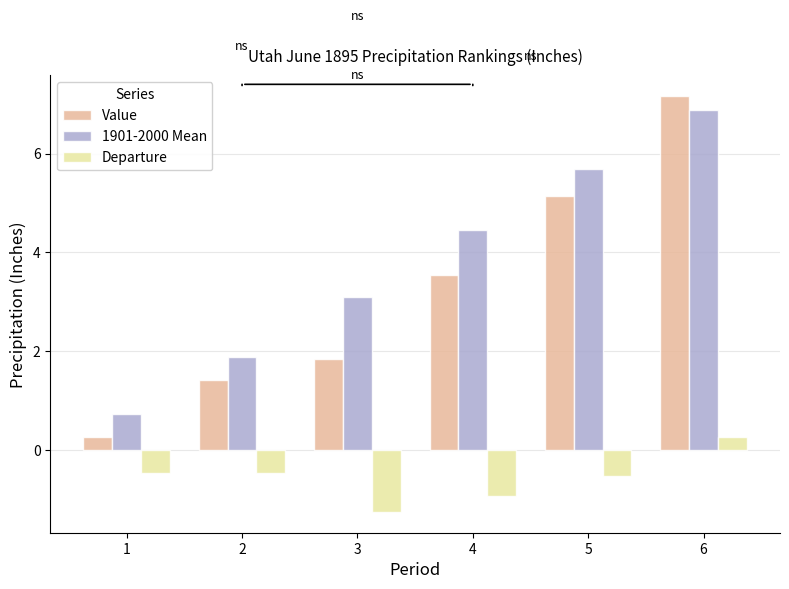

Reading left to right, extract all data points from this chart.

Value: 1=0.3	2=1.4	3=1.9	4=3.5	5=5.2	6=7.2
1901-2000 Mean: 1=0.7	2=1.9	3=3.1	4=4.5	5=5.7	6=6.9
Departure: 1=-0.5	2=-0.5	3=-1.2	4=-0.9	5=-0.5	6=0.3